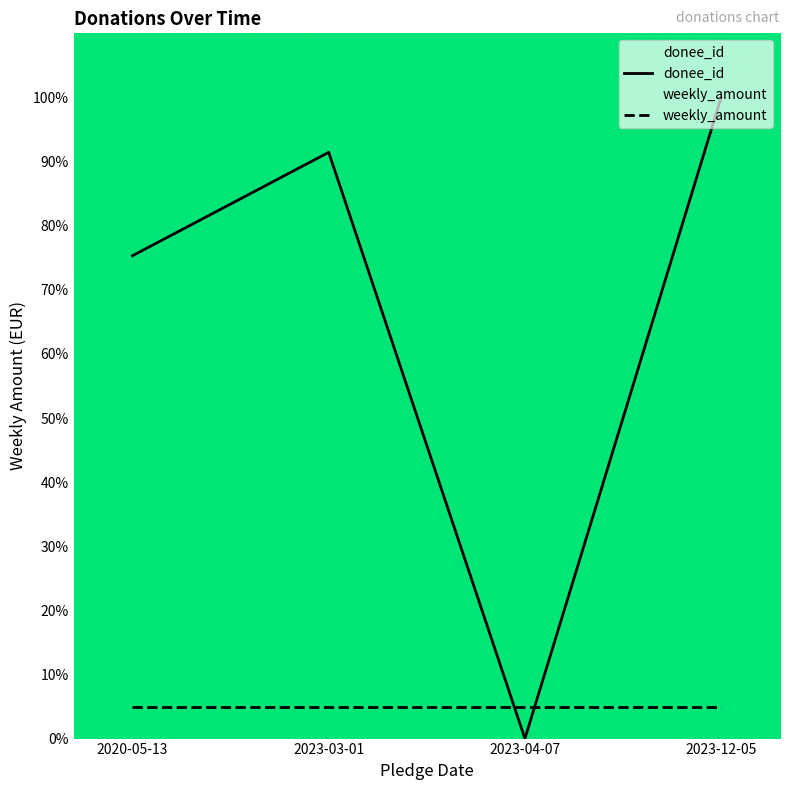

Reading right to left, extract all data points from this chart.

2023-12-05=100.0	2023-04-07=0.0	2023-03-01=91.4	2020-05-13=75.3